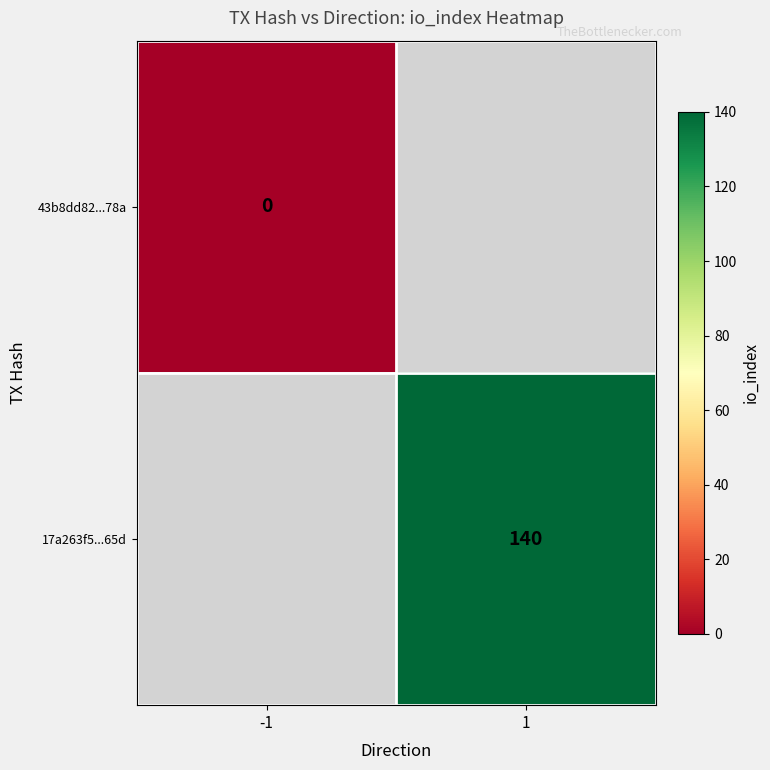

The 17a263f5...65d series shows 140 at 1. True or false?

True